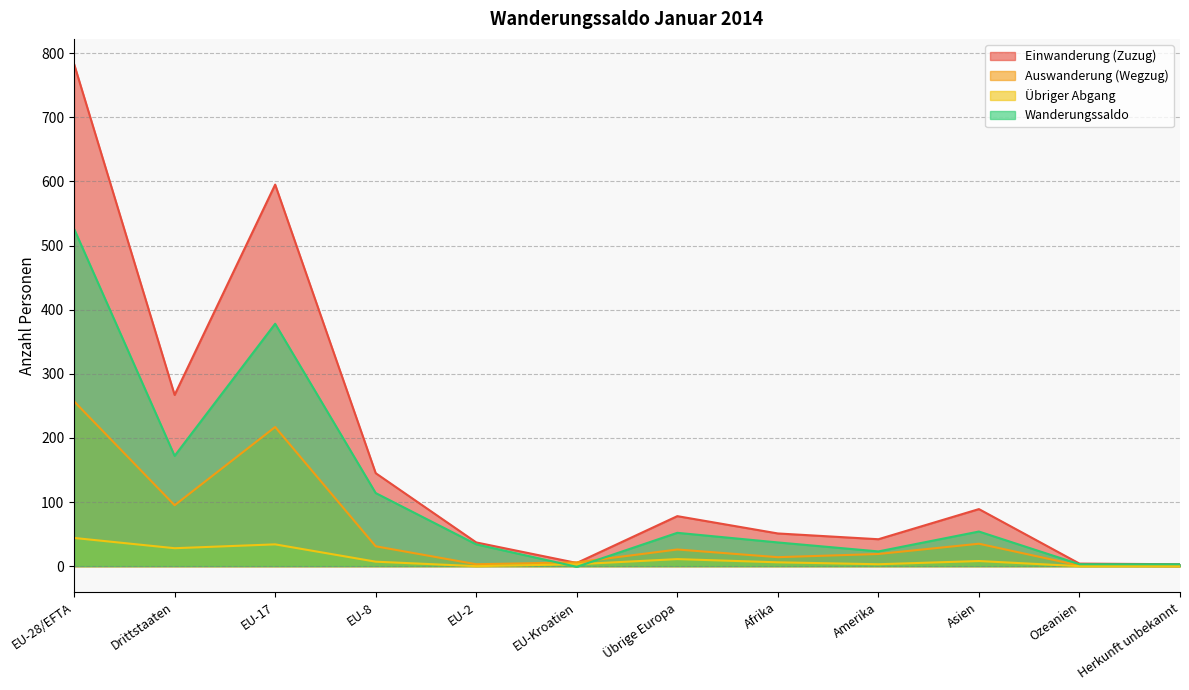

What is the difference between the maximum and minimum values in the Wanderungssaldo series?

527